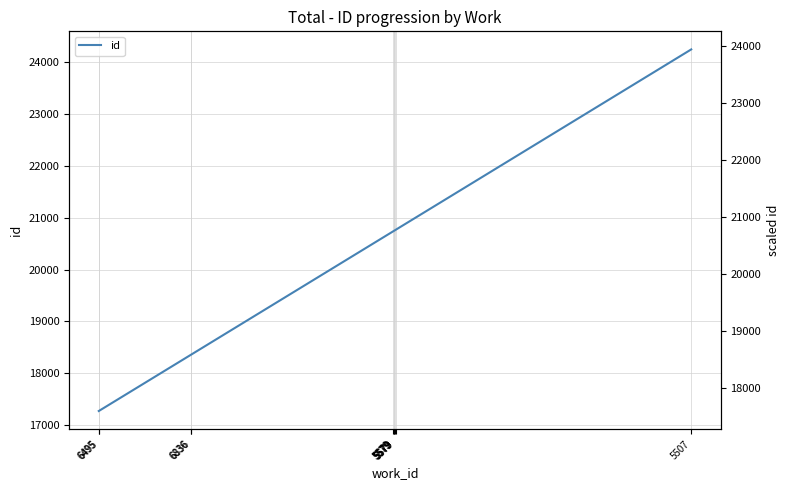

True or false: there are more than 1 points higher than both neighbors.

False